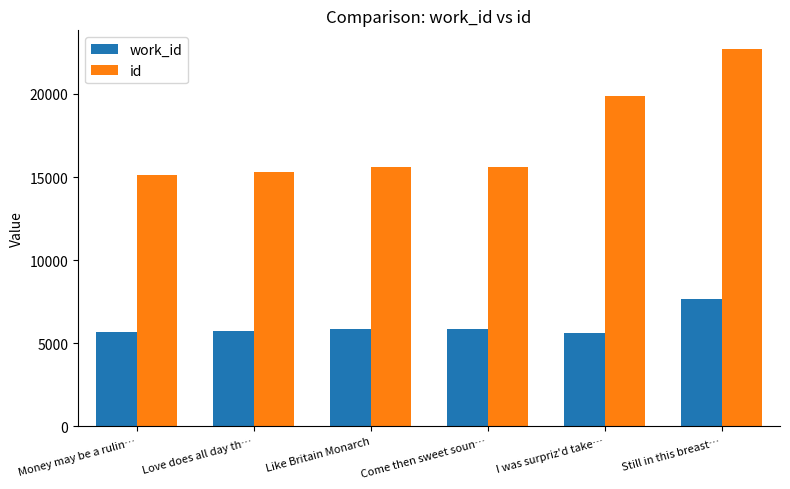

What is the average value of the id series?

17362